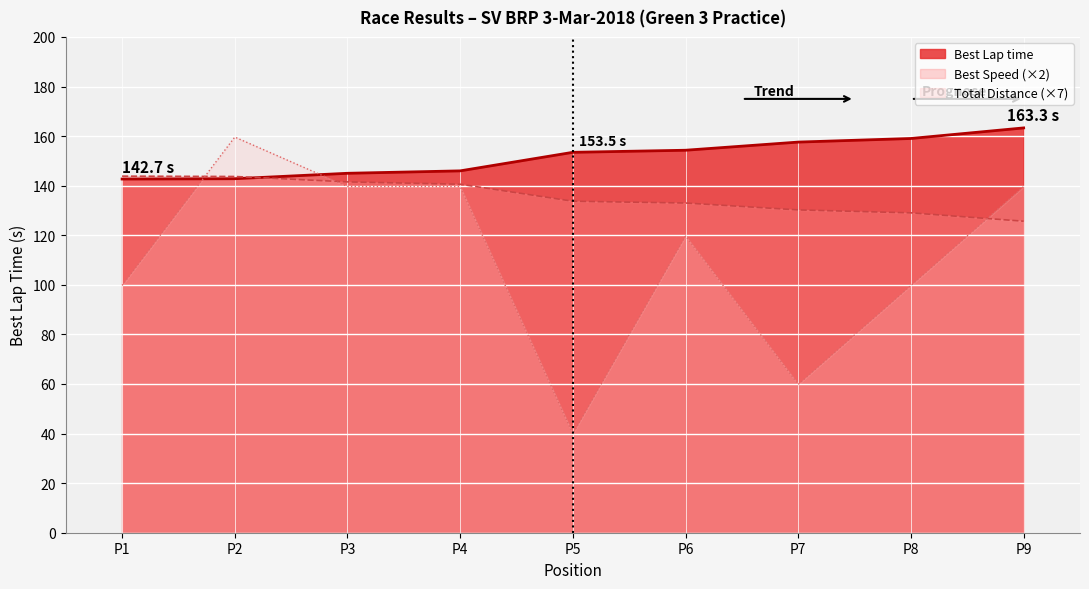

What is the difference between the second highest and minimum values in the Best Speed series?

18.0